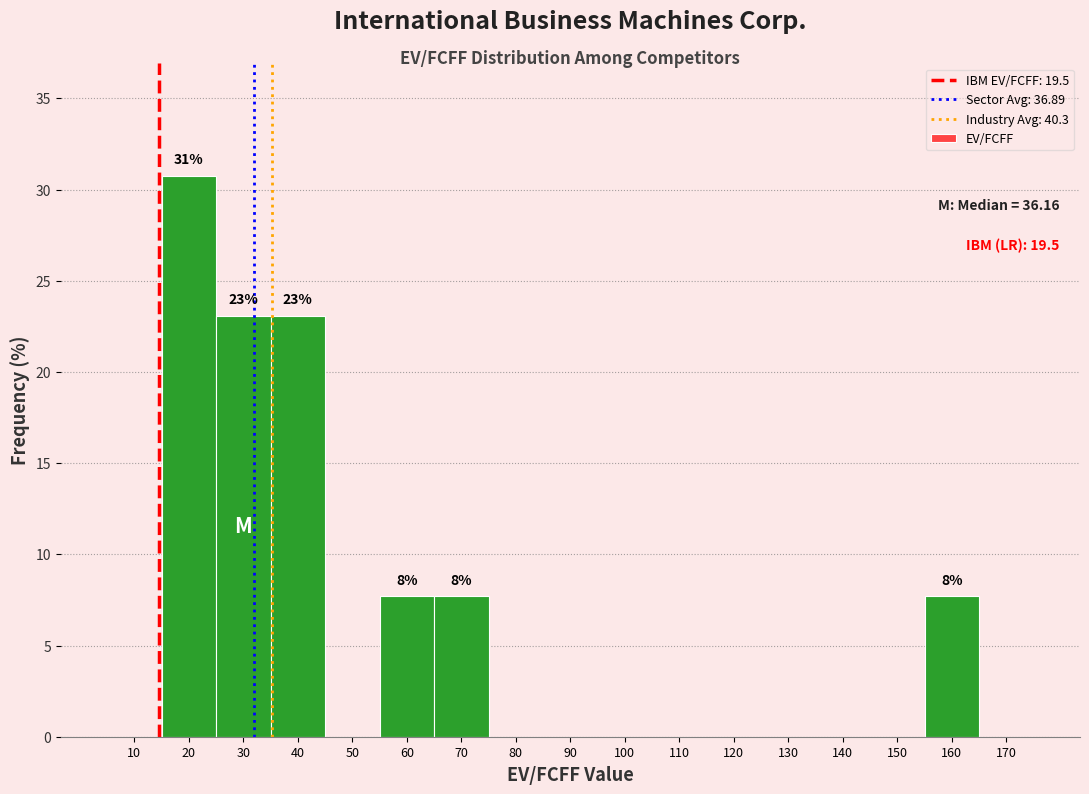

Which has a higher value, 80 or 30?

30